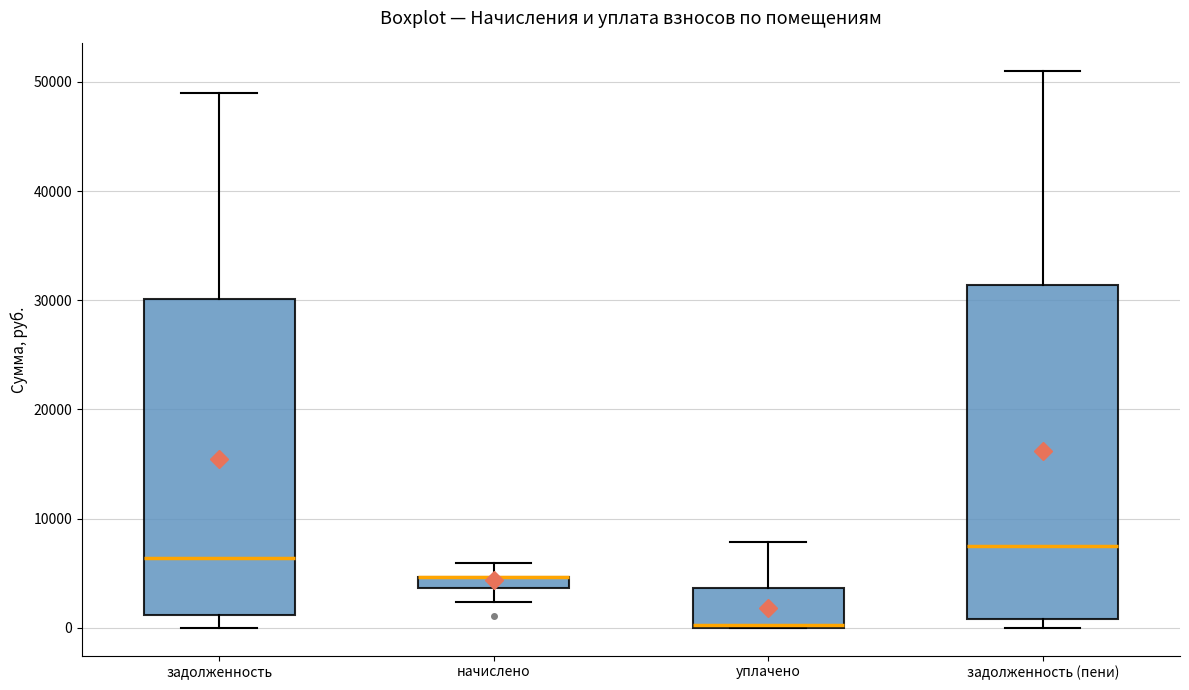

Where does the upper whisker of the box for начислено end on the y-axis? The values are not printed on the chart, so give them approximately, as read against the axis.

6000